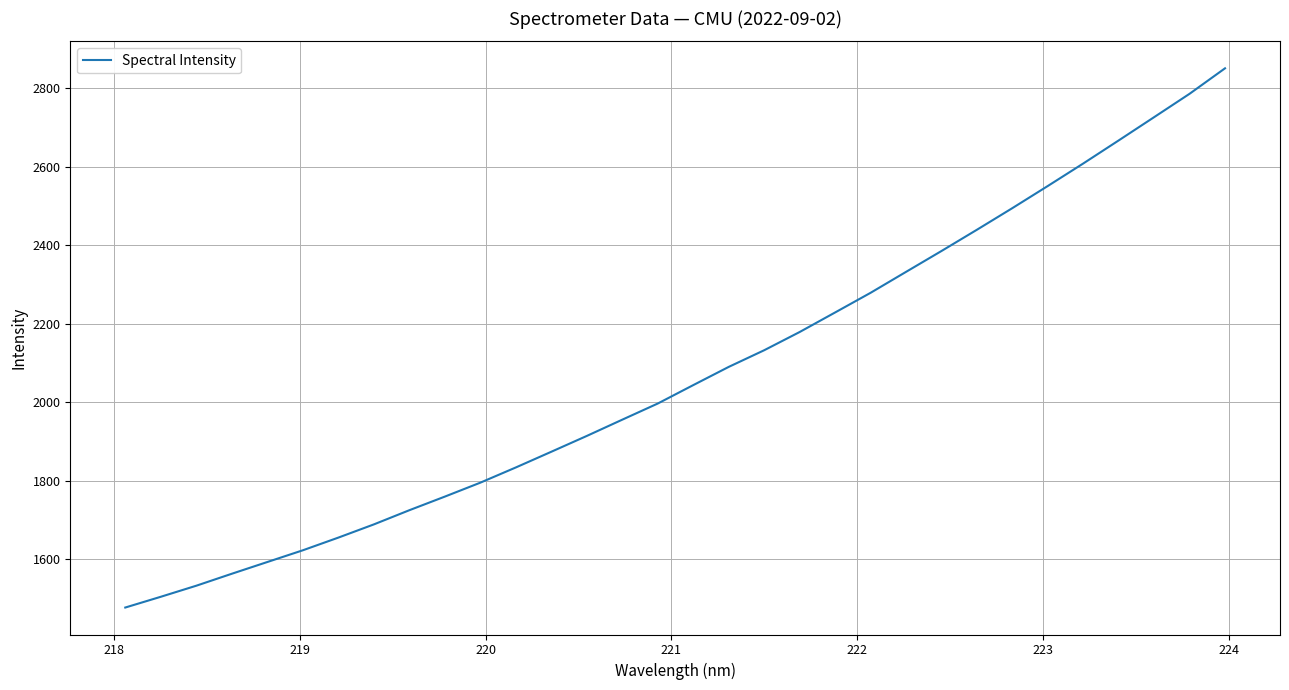

What is the difference between the maximum and minimum values?

1372.9